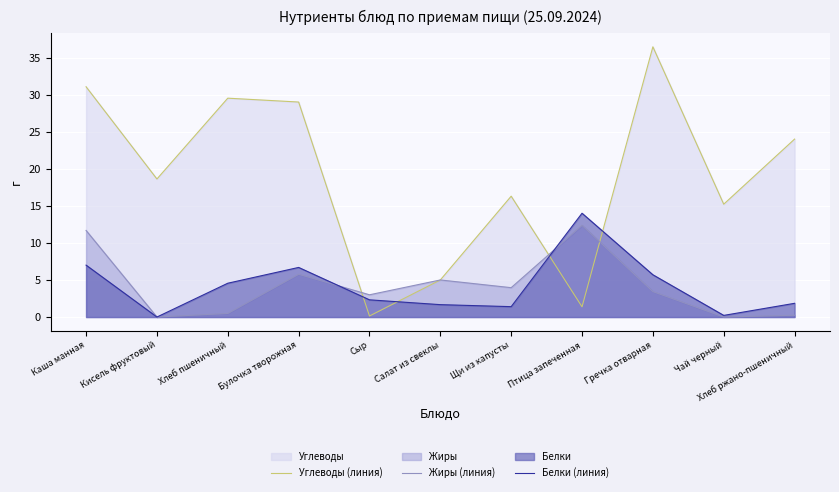

What is the difference between the highest and lowest values at Кисель фруктовый?

18.6